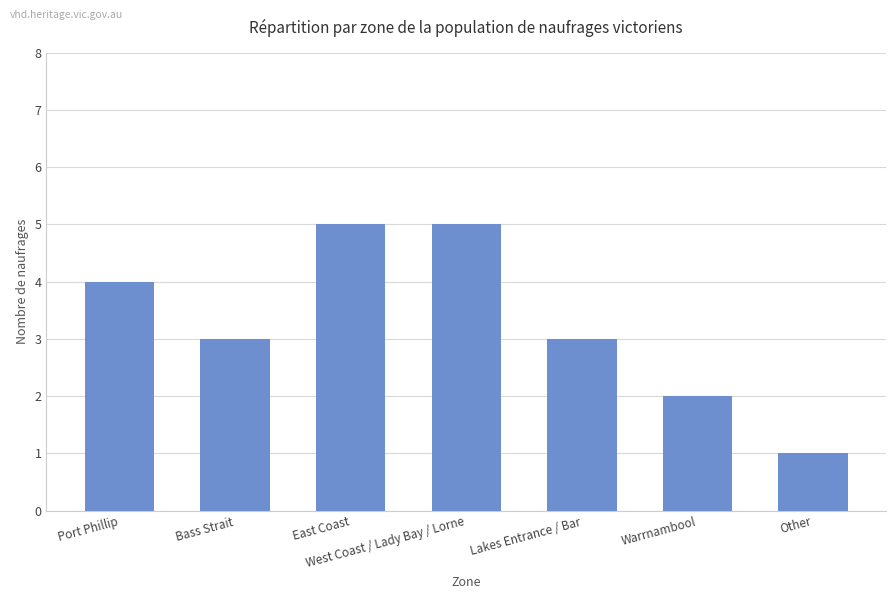

What is the difference between the maximum and second lowest values?

3